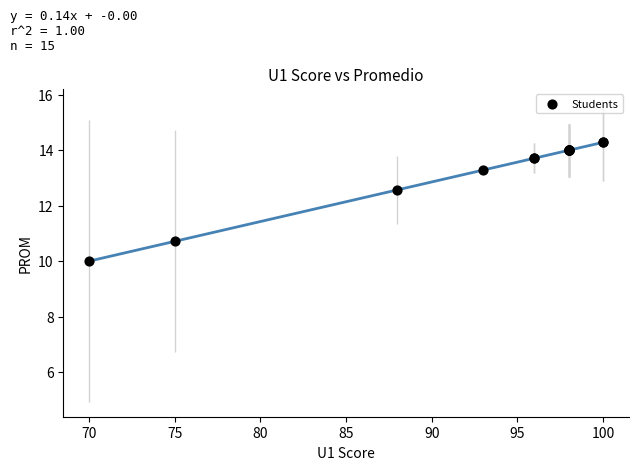

What Y value in the scatter plot is closest to 12?

12.6